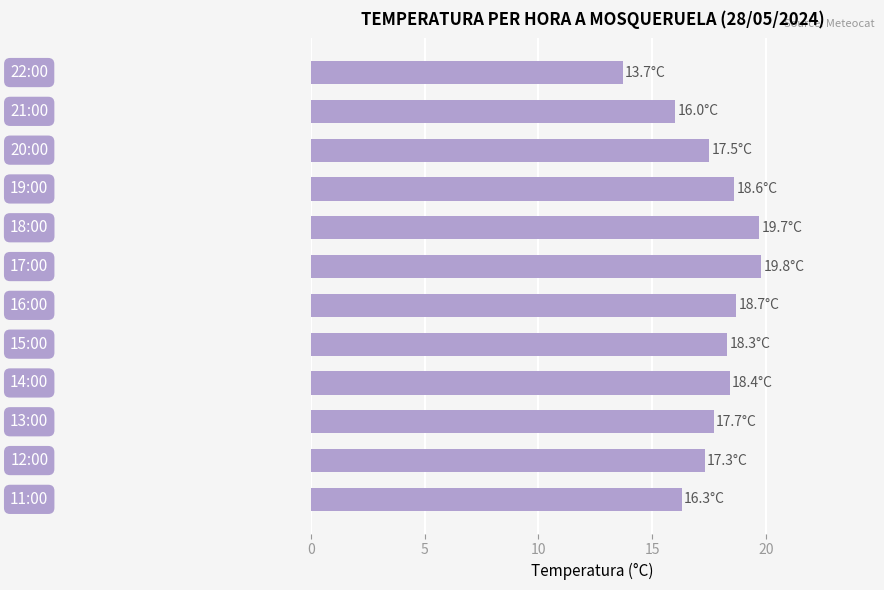

What is the average value?

17.7